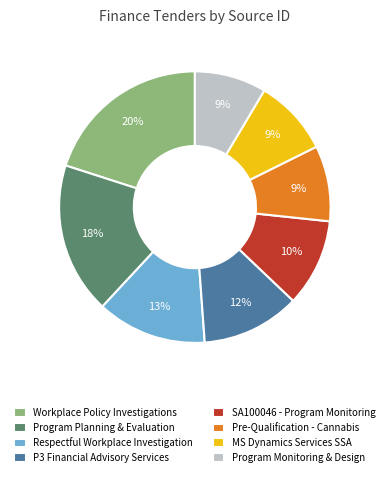

The Workplace Policy Investigations slice represents 31% of the pie. True or false?

False